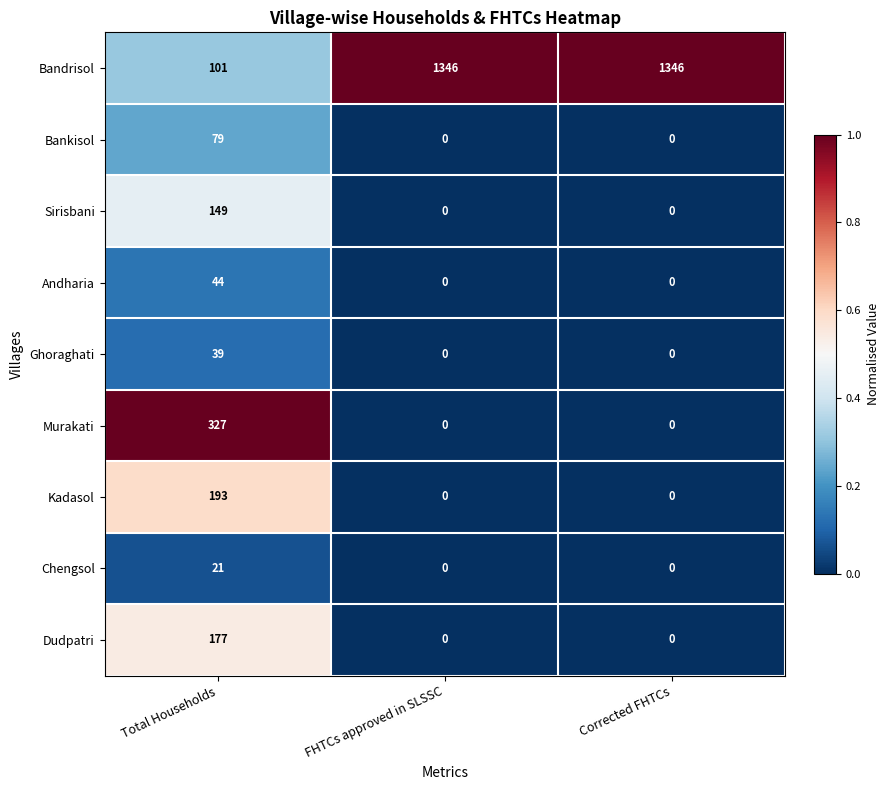

How many Ghoraghati values are between 0 and 39?

3